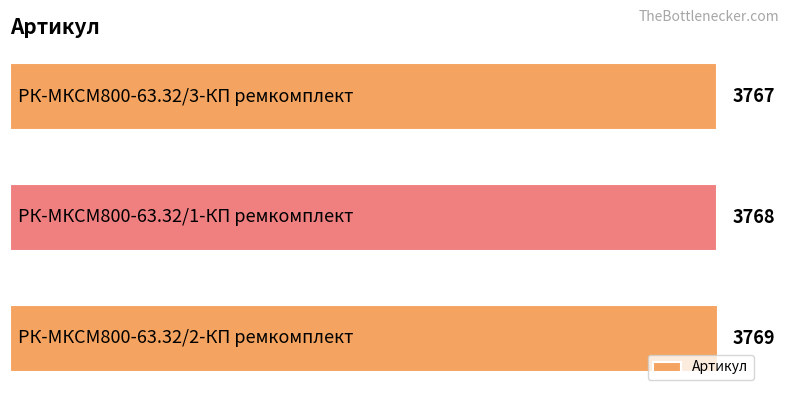

Are the bars horizontal?

Yes